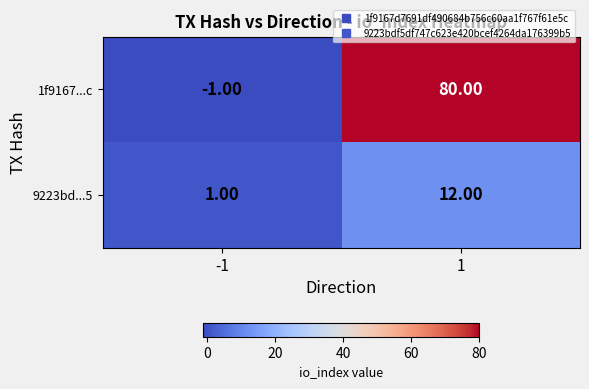

What is the average value of the 1f9167...c series?

40